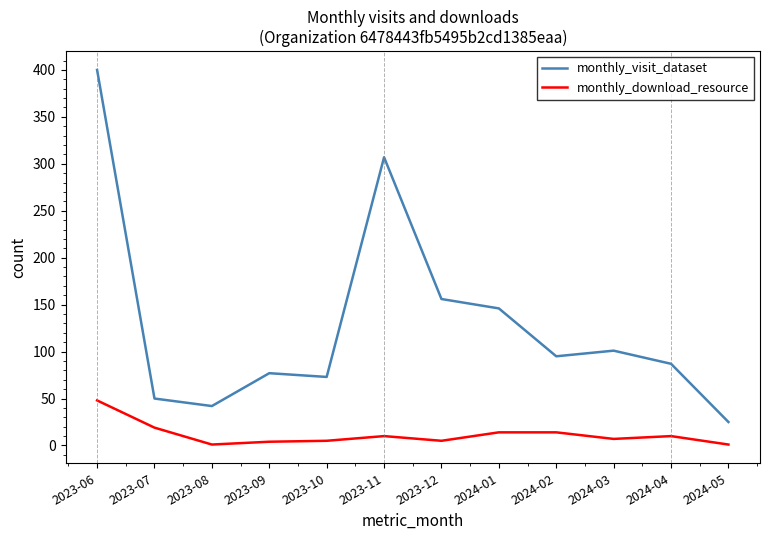

The value of monthly_visit_dataset at 2024-05 is 25. True or false?

True